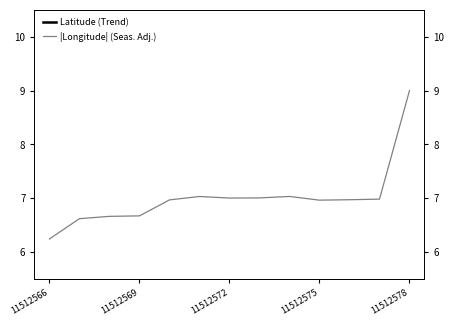

True or false: |Longitude| (Seas. Adj.) and Latitude (Trend) intersect in this chart.

False